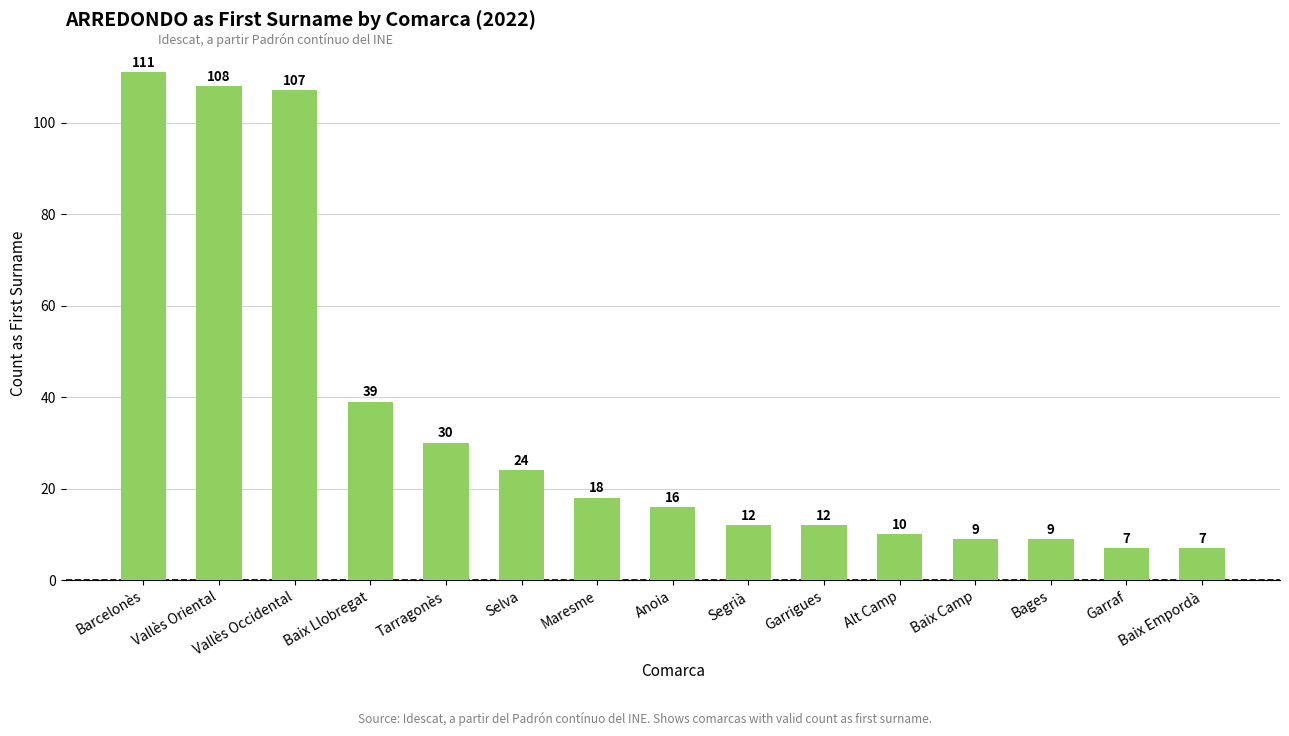

What value does the data have at Tarragonès, to the nearest 50?

50